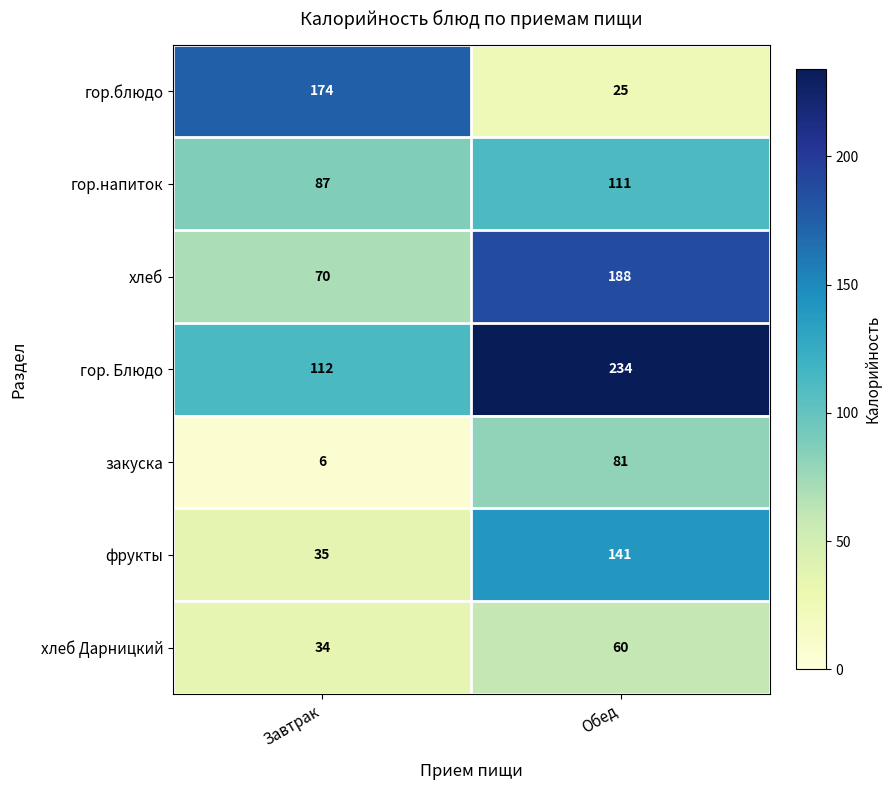

How many data points does each series have?

2